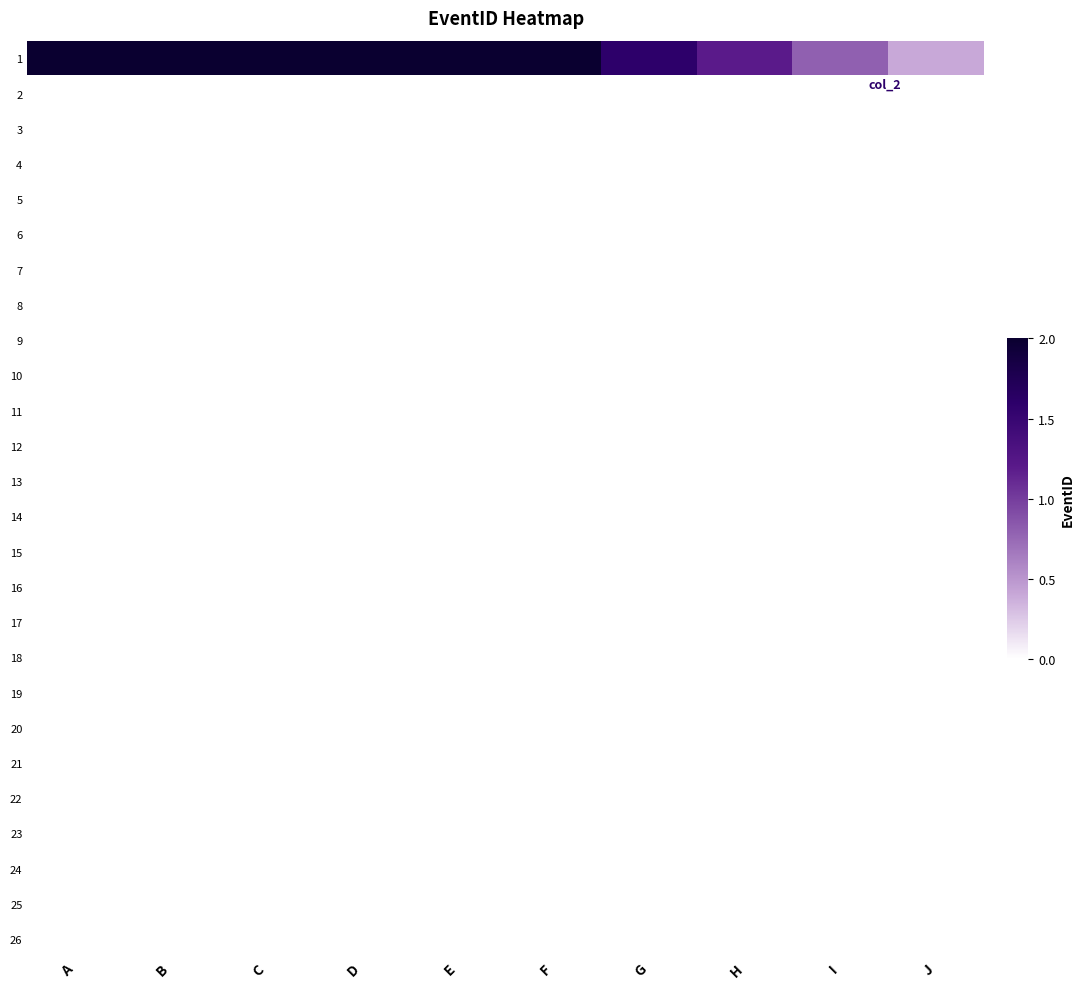

Reading right to left, list all the values displayed in this chart.

1: J=0.4	I=0.8	H=1.2	G=1.6	F=2.0	E=2.4	D=2.8	C=3.2	B=3.6	A=4.0
2: J=0.0	I=0.0	H=0.0	G=0.0	F=0.0	E=0.0	D=0.0	C=0.0	B=0.0	A=0.0
3: J=0.0	I=0.0	H=0.0	G=0.0	F=0.0	E=0.0	D=0.0	C=0.0	B=0.0	A=0.0
4: J=0.0	I=0.0	H=0.0	G=0.0	F=0.0	E=0.0	D=0.0	C=0.0	B=0.0	A=0.0
5: J=0.0	I=0.0	H=0.0	G=0.0	F=0.0	E=0.0	D=0.0	C=0.0	B=0.0	A=0.0
6: J=0.0	I=0.0	H=0.0	G=0.0	F=0.0	E=0.0	D=0.0	C=0.0	B=0.0	A=0.0
7: J=0.0	I=0.0	H=0.0	G=0.0	F=0.0	E=0.0	D=0.0	C=0.0	B=0.0	A=0.0
8: J=0.0	I=0.0	H=0.0	G=0.0	F=0.0	E=0.0	D=0.0	C=0.0	B=0.0	A=0.0
9: J=0.0	I=0.0	H=0.0	G=0.0	F=0.0	E=0.0	D=0.0	C=0.0	B=0.0	A=0.0
10: J=0.0	I=0.0	H=0.0	G=0.0	F=0.0	E=0.0	D=0.0	C=0.0	B=0.0	A=0.0
11: J=0.0	I=0.0	H=0.0	G=0.0	F=0.0	E=0.0	D=0.0	C=0.0	B=0.0	A=0.0
12: J=0.0	I=0.0	H=0.0	G=0.0	F=0.0	E=0.0	D=0.0	C=0.0	B=0.0	A=0.0
13: J=0.0	I=0.0	H=0.0	G=0.0	F=0.0	E=0.0	D=0.0	C=0.0	B=0.0	A=0.0
14: J=0.0	I=0.0	H=0.0	G=0.0	F=0.0	E=0.0	D=0.0	C=0.0	B=0.0	A=0.0
15: J=0.0	I=0.0	H=0.0	G=0.0	F=0.0	E=0.0	D=0.0	C=0.0	B=0.0	A=0.0
16: J=0.0	I=0.0	H=0.0	G=0.0	F=0.0	E=0.0	D=0.0	C=0.0	B=0.0	A=0.0
17: J=0.0	I=0.0	H=0.0	G=0.0	F=0.0	E=0.0	D=0.0	C=0.0	B=0.0	A=0.0
18: J=0.0	I=0.0	H=0.0	G=0.0	F=0.0	E=0.0	D=0.0	C=0.0	B=0.0	A=0.0
19: J=0.0	I=0.0	H=0.0	G=0.0	F=0.0	E=0.0	D=0.0	C=0.0	B=0.0	A=0.0
20: J=0.0	I=0.0	H=0.0	G=0.0	F=0.0	E=0.0	D=0.0	C=0.0	B=0.0	A=0.0
21: J=0.0	I=0.0	H=0.0	G=0.0	F=0.0	E=0.0	D=0.0	C=0.0	B=0.0	A=0.0
22: J=0.0	I=0.0	H=0.0	G=0.0	F=0.0	E=0.0	D=0.0	C=0.0	B=0.0	A=0.0
23: J=0.0	I=0.0	H=0.0	G=0.0	F=0.0	E=0.0	D=0.0	C=0.0	B=0.0	A=0.0
24: J=0.0	I=0.0	H=0.0	G=0.0	F=0.0	E=0.0	D=0.0	C=0.0	B=0.0	A=0.0
25: J=0.0	I=0.0	H=0.0	G=0.0	F=0.0	E=0.0	D=0.0	C=0.0	B=0.0	A=0.0
26: J=0.0	I=0.0	H=0.0	G=0.0	F=0.0	E=0.0	D=0.0	C=0.0	B=0.0	A=0.0